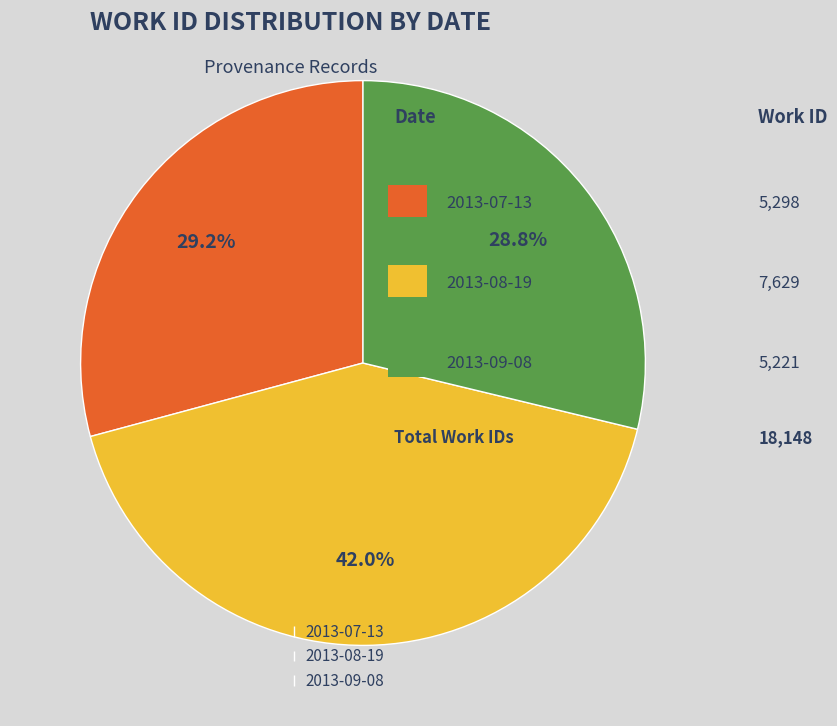

What is the ratio of the value at 2013-08-19 to the value at 2013-09-08?

1.5